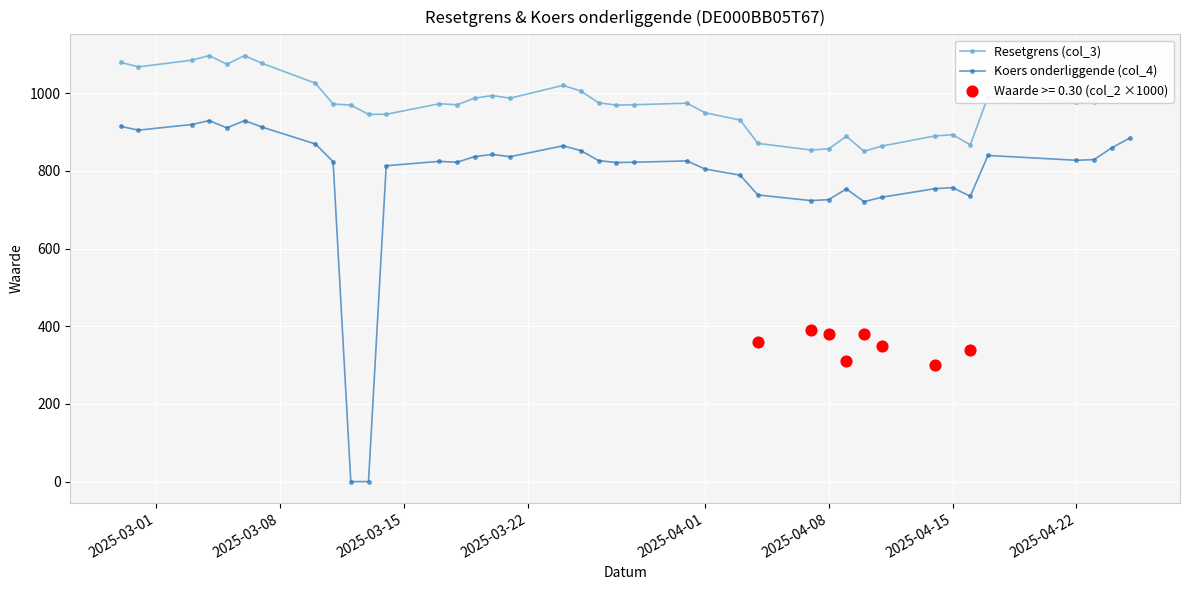

Which series reaches the minimum Y coordinate?

Koers onderliggende (col_4)